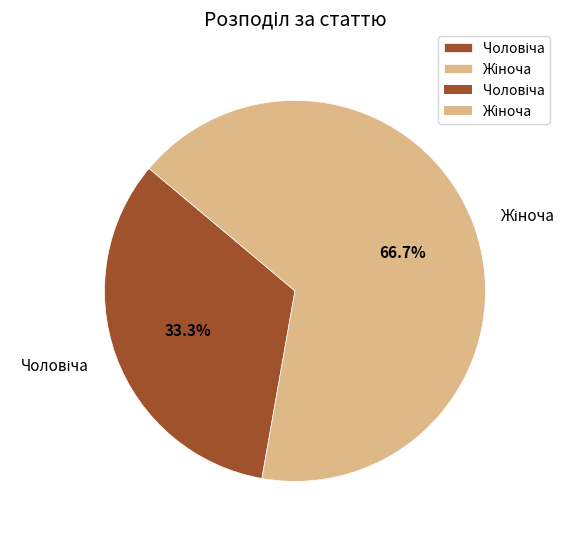

How many slices are in this pie chart?

2